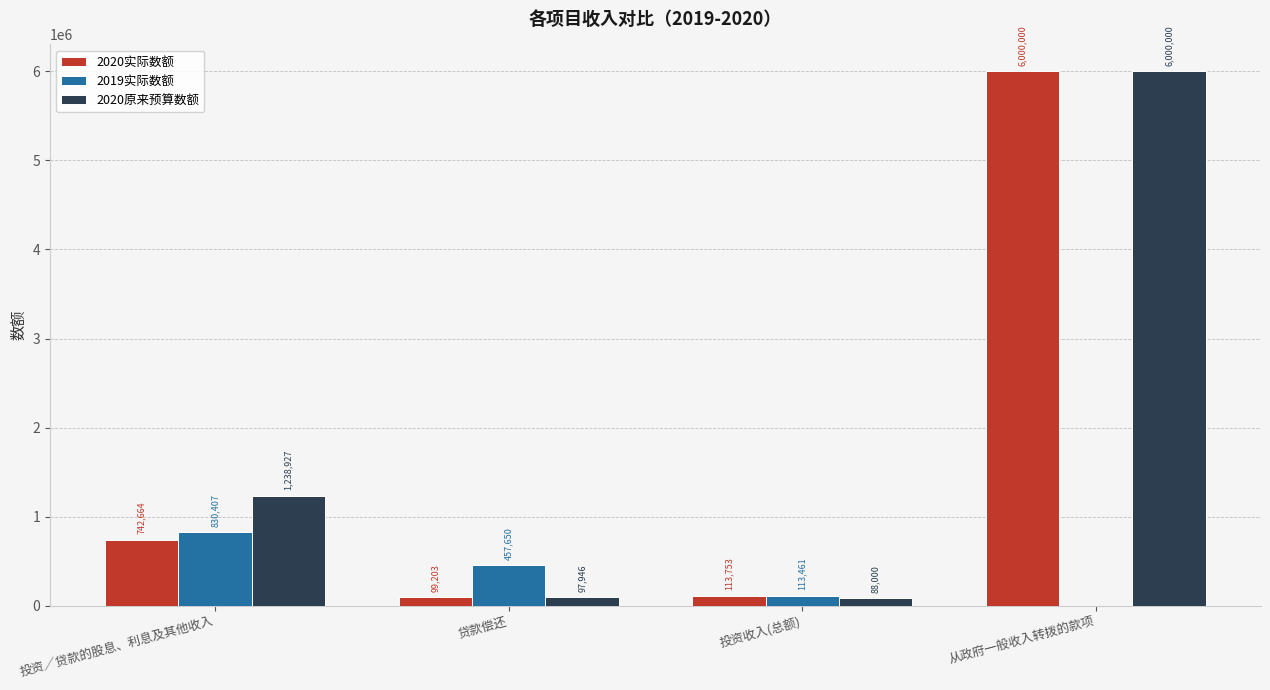

Reading left to right, transcribe all the data shown in this chart.

2020实际数额: 投资／贷款的股息、利息及其他收入=742664	贷款偿还=99203	投资收入(总额)=113753	从政府一般收入转拨的款项=6000000
2019实际数额: 投资／贷款的股息、利息及其他收入=830407	贷款偿还=457650	投资收入(总额)=113461	从政府一般收入转拨的款项=0
2020原来预算数额: 投资／贷款的股息、利息及其他收入=1238927	贷款偿还=97946	投资收入(总额)=88000	从政府一般收入转拨的款项=6000000